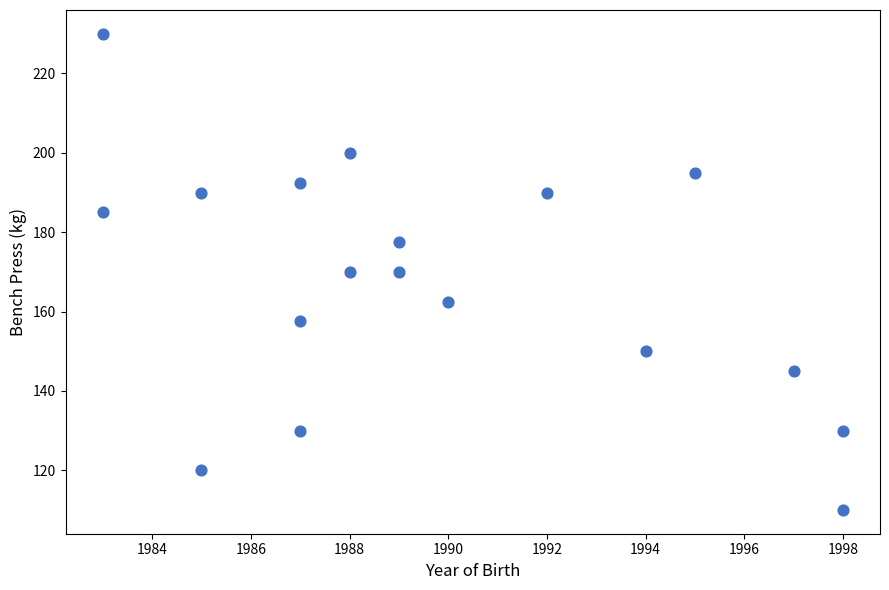

What is the range of X values (max minus min)?

15.0